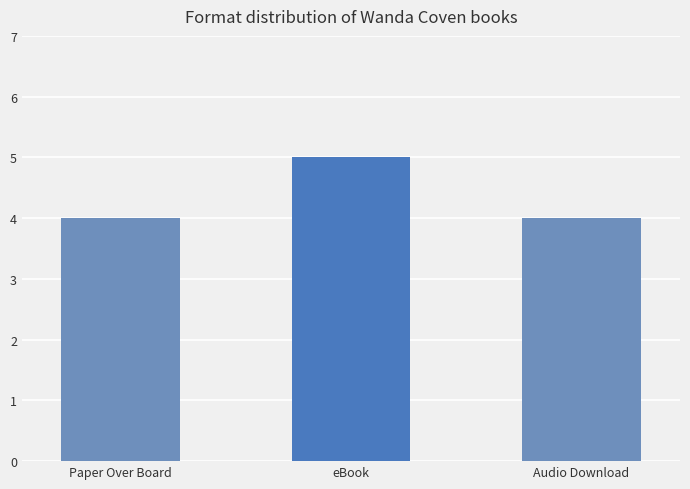

What is the smallest value displayed?

4